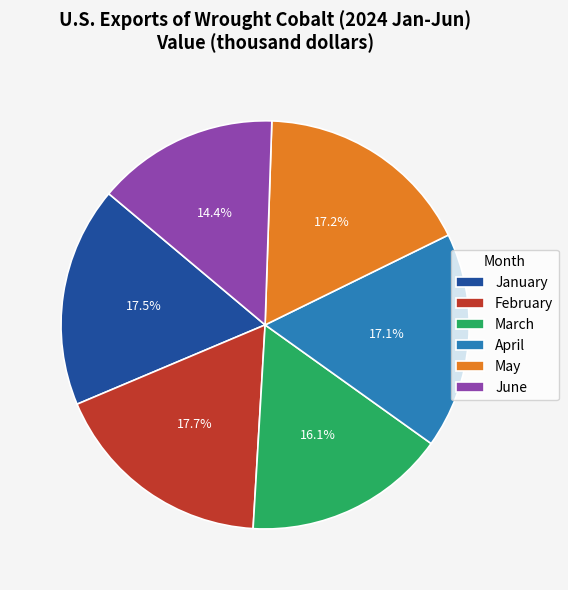

Does April represent more than half of the total?

No